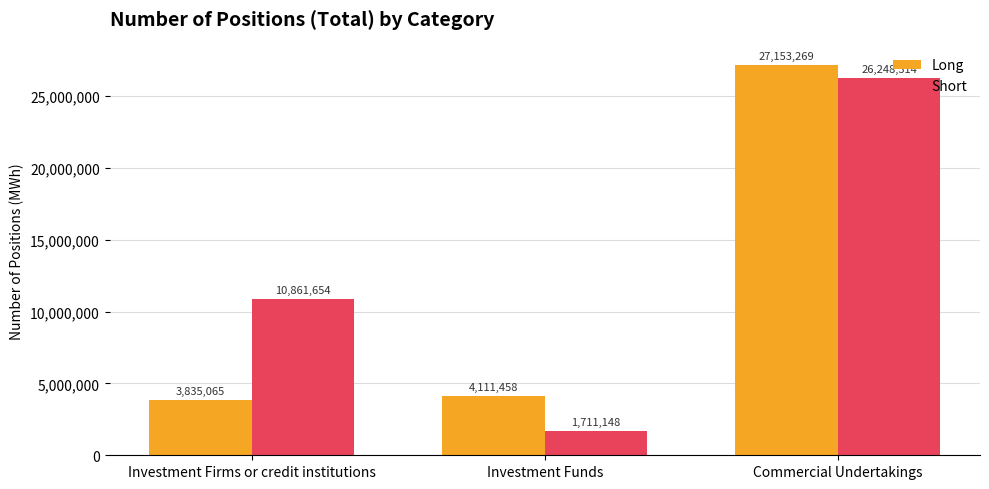

What is the value of the Short bar at the 2nd from the left?

1711148